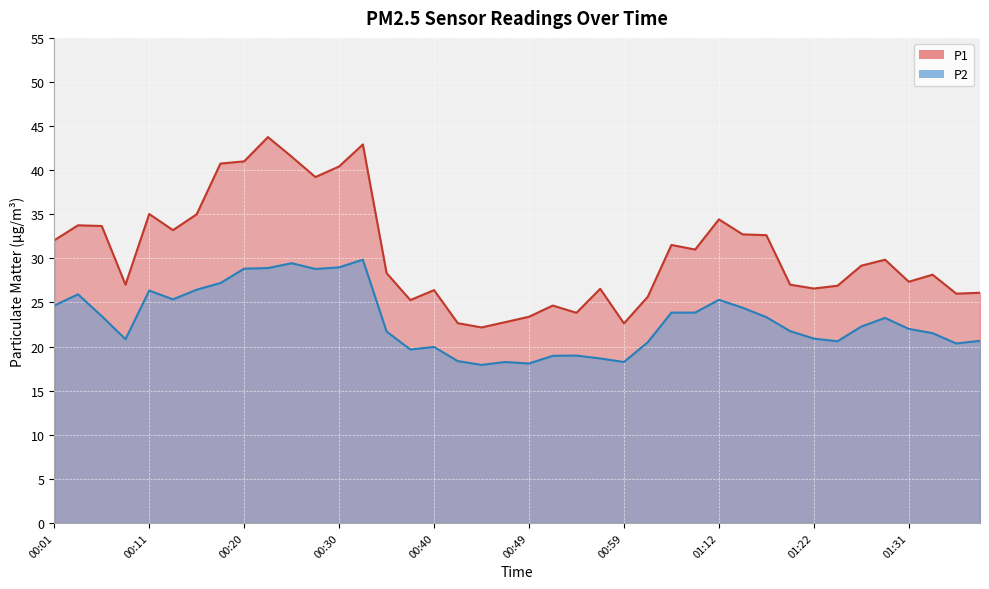

Reading right to left, list all the values displayed in this chart.

P1: 26.1	26.0	28.1	27.4	29.9	29.2	26.9	26.6	27.0	32.6	32.7	34.4	31.0	31.5	25.6	22.6	26.6	23.8	24.6	23.4	22.8	22.2	22.6	26.4	25.3	28.3	42.9	40.4	39.2	41.5	43.8	41.0	40.8	35.0	33.2	35.0	27.0	33.7	33.8	32.0
P2: 20.6	20.4	21.5	22.0	23.2	22.3	20.6	20.9	21.8	23.3	24.4	25.3	23.9	23.9	20.5	18.2	18.6	19.0	18.9	18.1	18.2	17.9	18.4	19.9	19.7	21.7	29.9	29.0	28.8	29.4	28.9	28.8	27.2	26.4	25.4	26.4	20.8	23.4	25.9	24.6